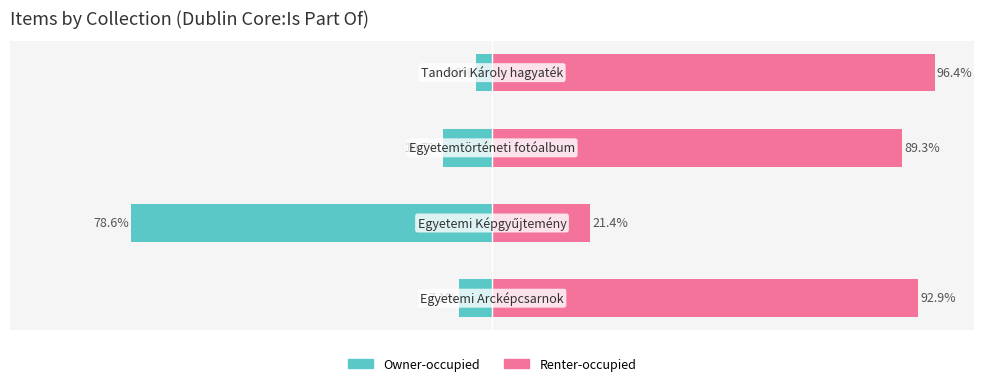

Reading left to right, transcribe all the data shown in this chart.

Owner-occupied: 0=-7.1	1=-78.6	2=-10.7	3=-3.6
Renter-occupied: 0=92.9	1=21.4	2=89.3	3=96.4